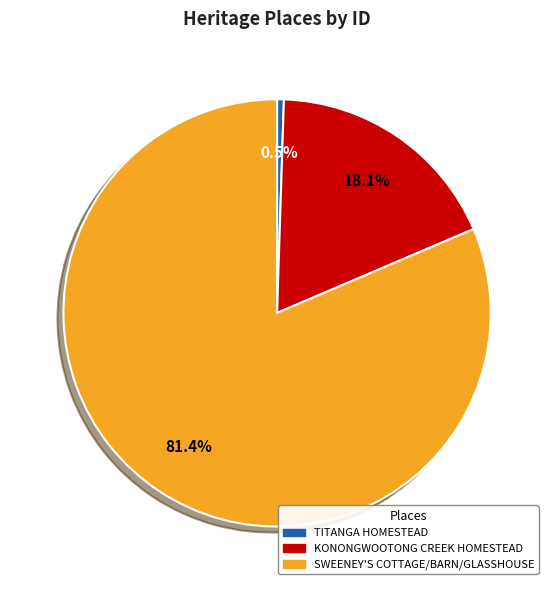

Between KONONGWOOTONG CREEK HOMESTEAD and SWEENEY'S COTTAGE/BARN/GLASSHOUSE, which is larger?

SWEENEY'S COTTAGE/BARN/GLASSHOUSE